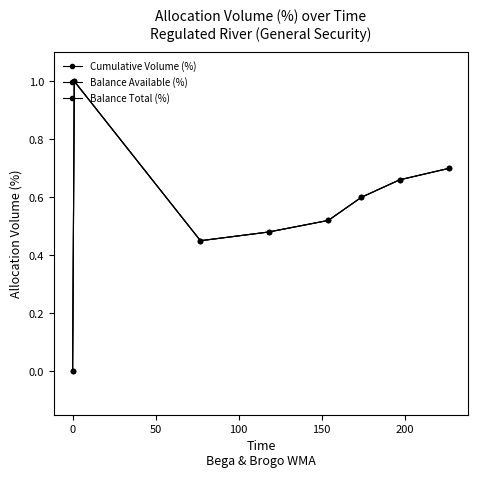

How many lines are shown in the chart?

3